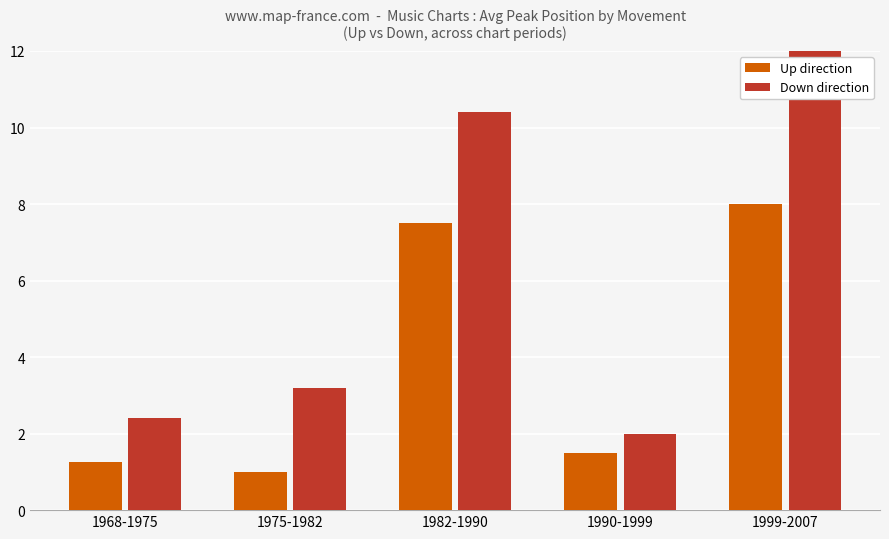

What is the total value across all series at 1968-1975?

3.6